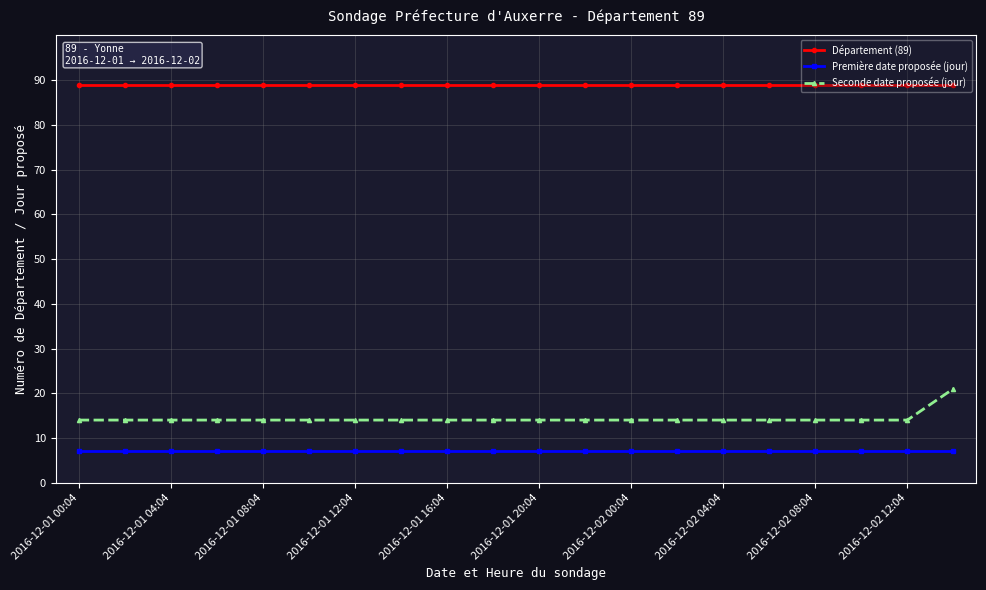

Does the chart display data point markers on the line(s)?

Yes